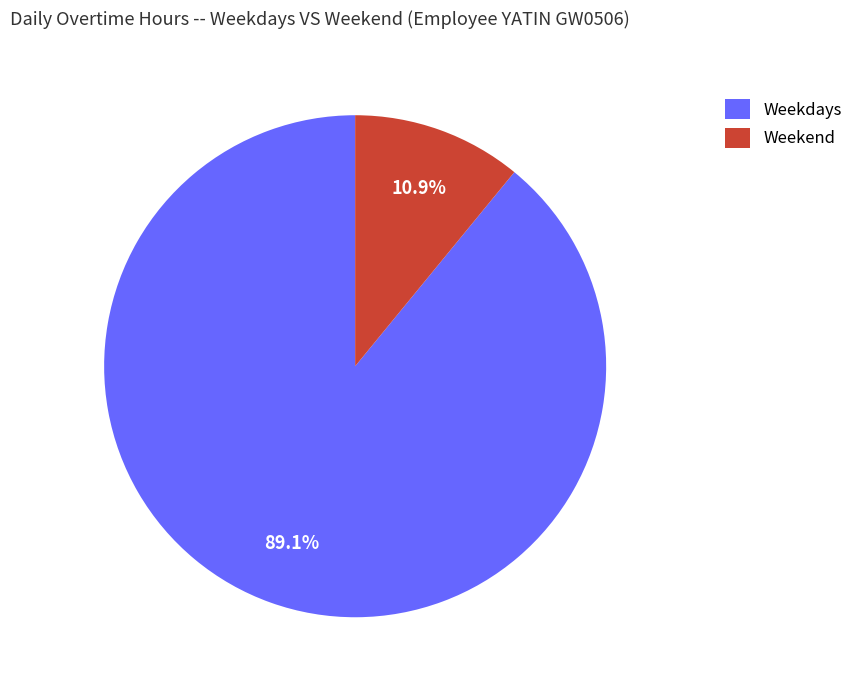

What is the largest slice in the pie chart?

Weekdays